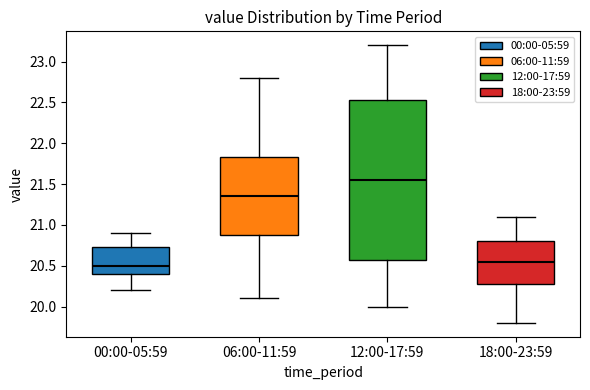

Where does the lower whisker of the box for 12:00-17:59 end on the y-axis? The values are not printed on the chart, so give them approximately, as read against the axis.

20.00